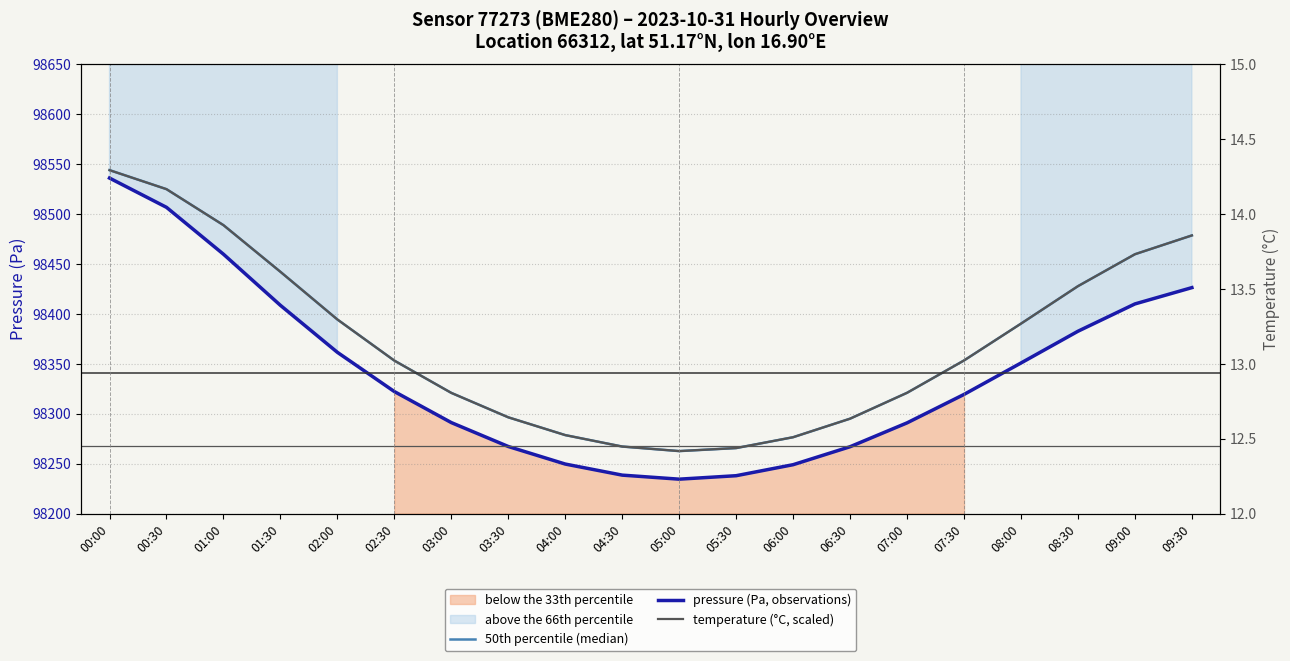

Reading left to right, extract all data points from this chart.

50th percentile (median): 98544.0	98525.0	98488.9	98442.2	98394.4	98353.2	98320.9	98296.4	98278.6	98267.1	98262.5	98265.6	98276.4	98295.0	98320.9	98353.3	98390.3	98427.8	98459.8	98478.6
pressure (Pa, observations): 98536.1	98506.8	98459.8	98408.6	98361.5	98322.2	98291.1	98267.1	98249.6	98238.5	98234.4	98237.9	98248.9	98266.9	98290.8	98319.3	98350.8	98382.6	98410.0	98426.3
temperature (°C, scaled): 98544.0	98525.0	98488.9	98442.2	98394.4	98353.2	98320.9	98296.4	98278.6	98267.1	98262.5	98265.6	98276.4	98295.0	98320.9	98353.3	98390.3	98427.8	98459.8	98478.6